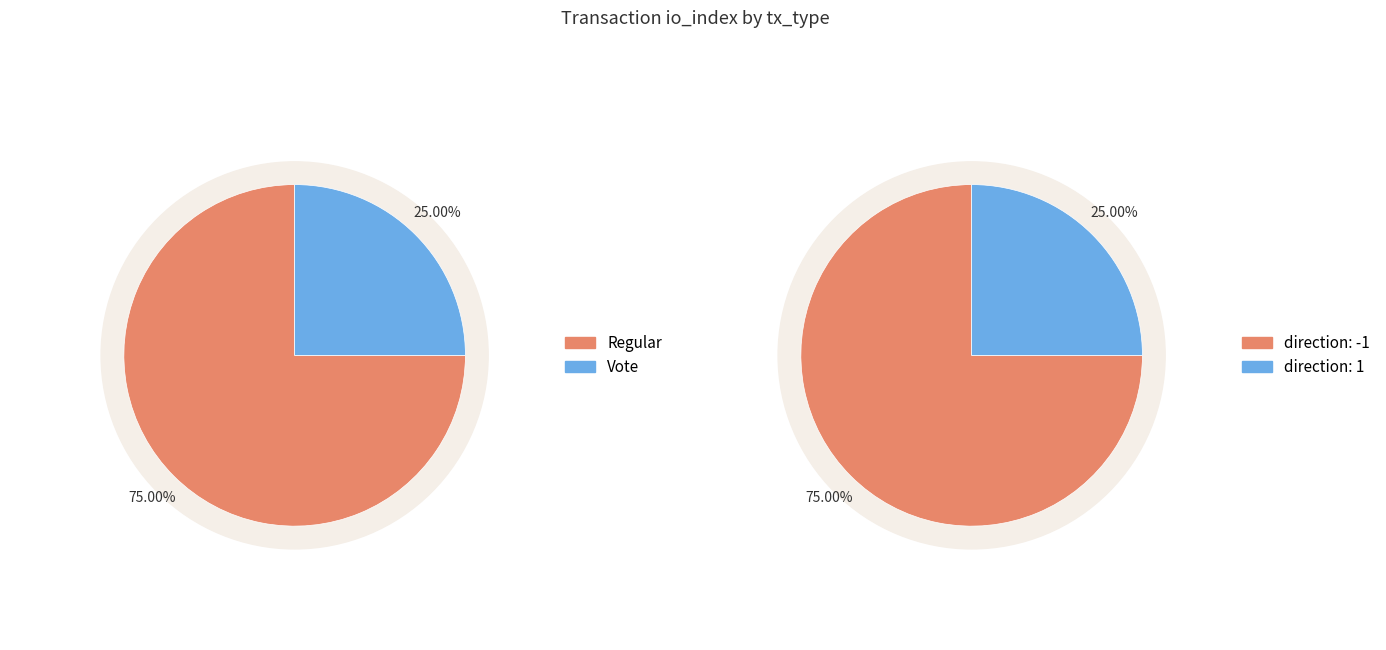

What is the largest slice in the pie chart?

Regular